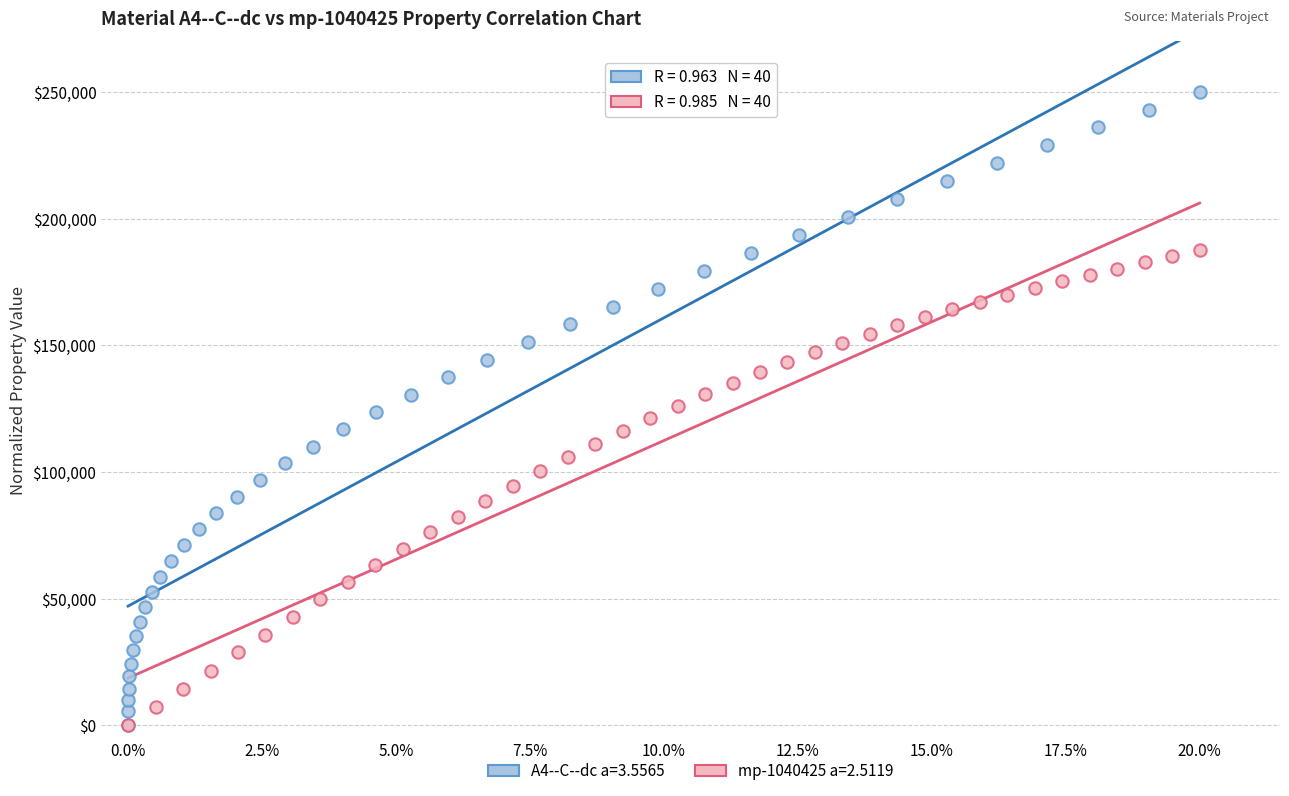

Which series has the widest spread of Y values?

A4--C--dc a=3.5565